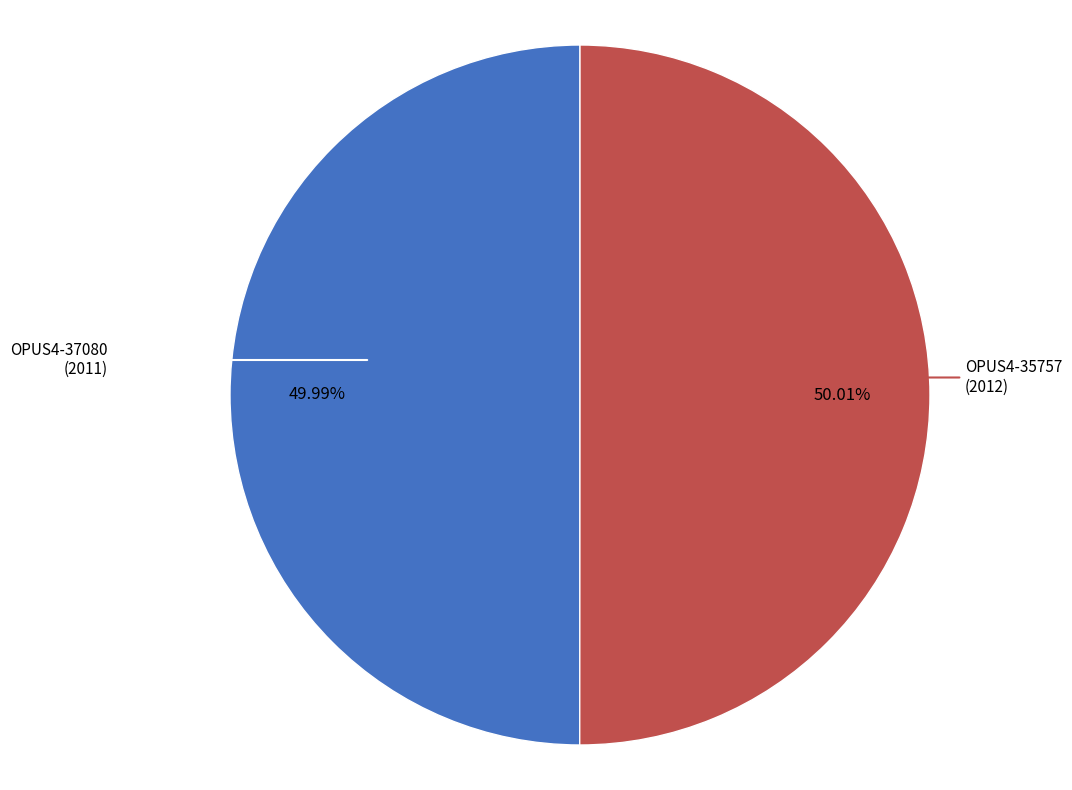

What is the ratio of the value at OPUS4-35757 (2012) to the value at OPUS4-37080 (2011)?

1.0